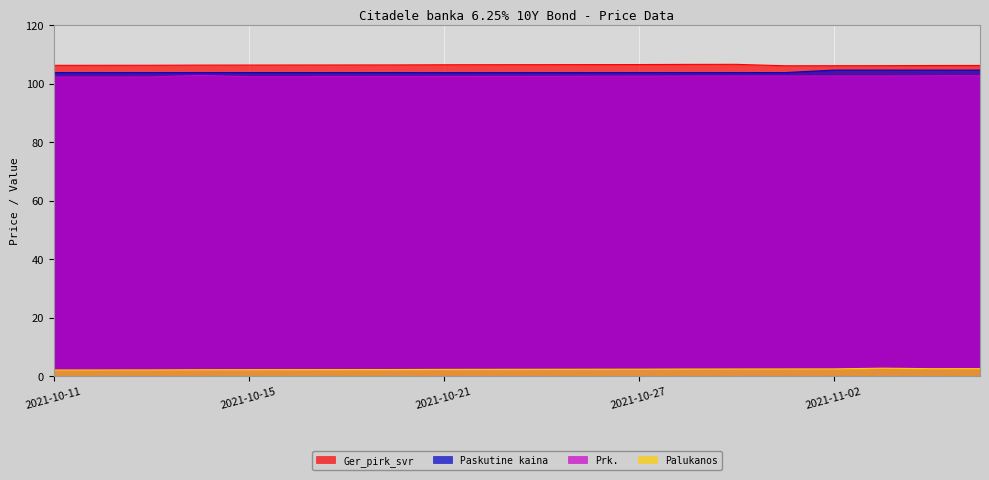

What is the value of the Paskutine kaina point at the 2nd from the left?

103.7